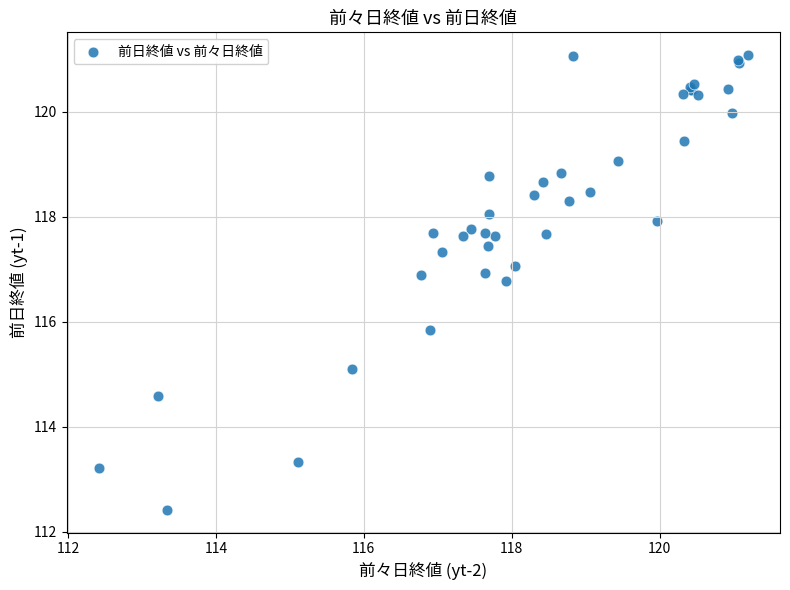

What Y value in the scatter plot is closest to 116?

115.8